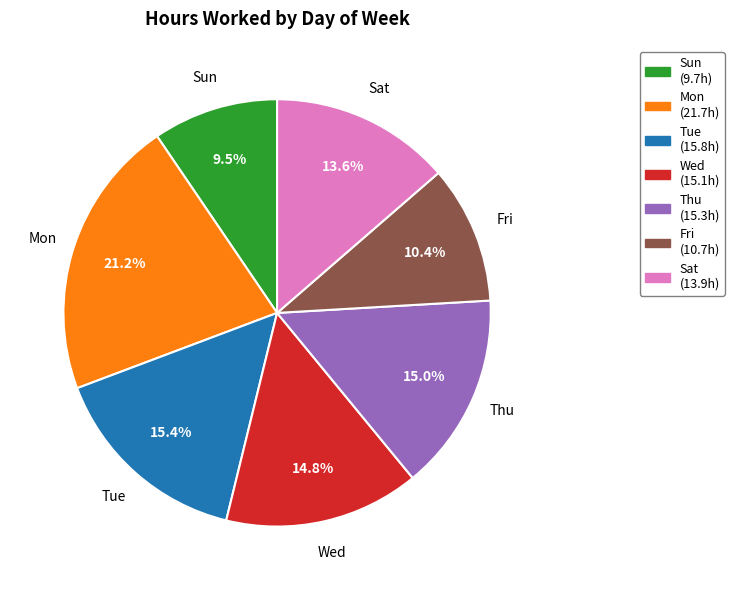

The Thu slice represents 21% of the pie. True or false?

False